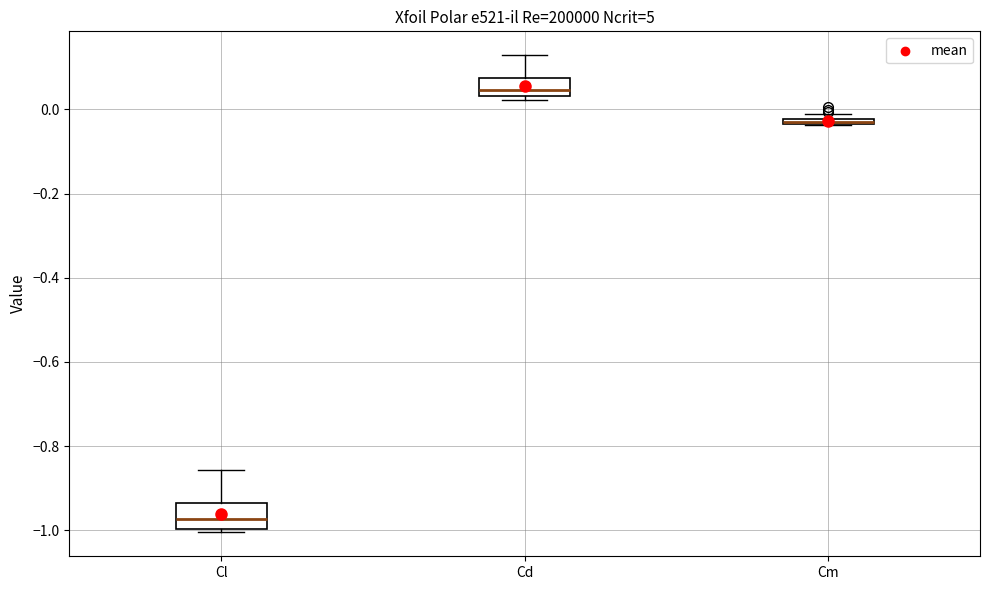

Where is the lower edge of the box for Cd on the y-axis? The values are not printed on the chart, so give them approximately, as read against the axis.

0.04